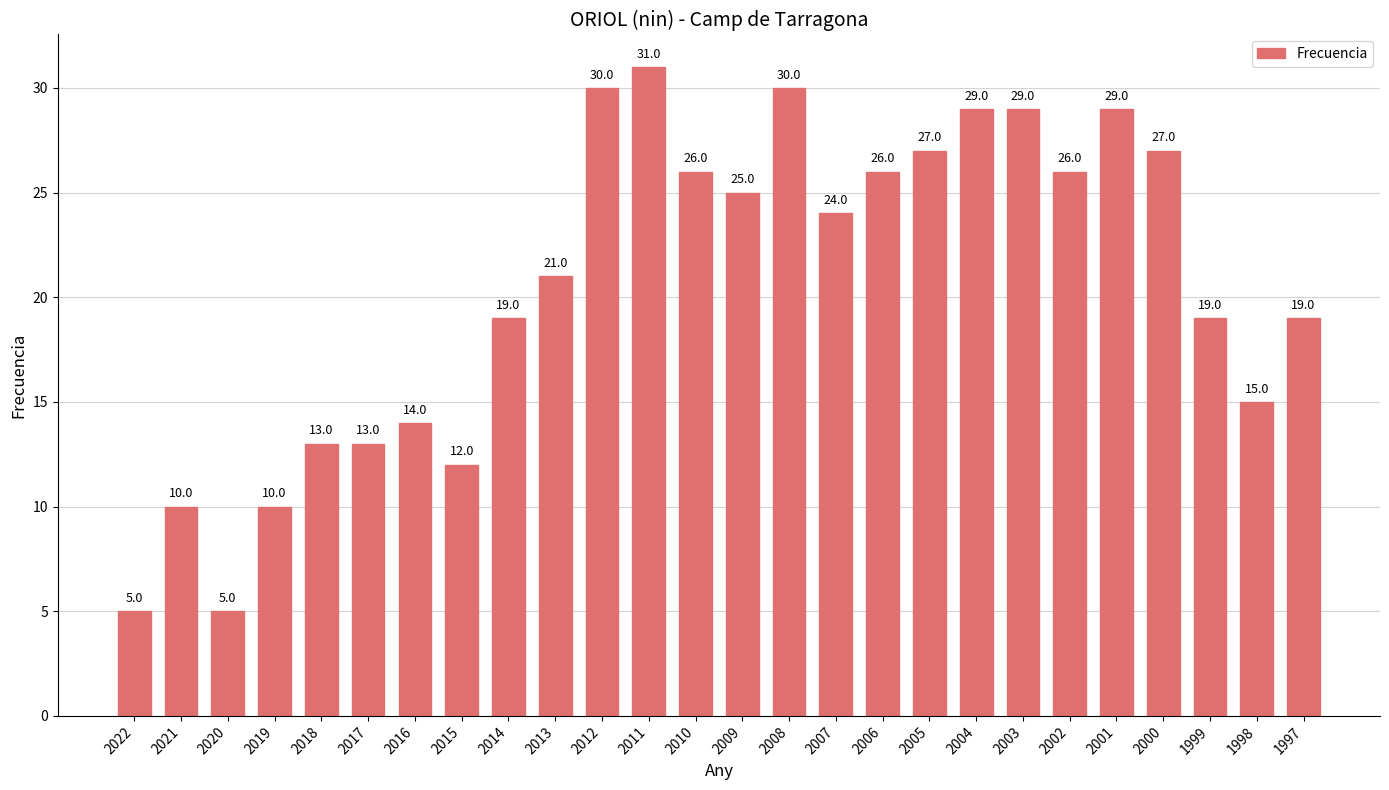

What is the value of the 1st bar from the left?

5